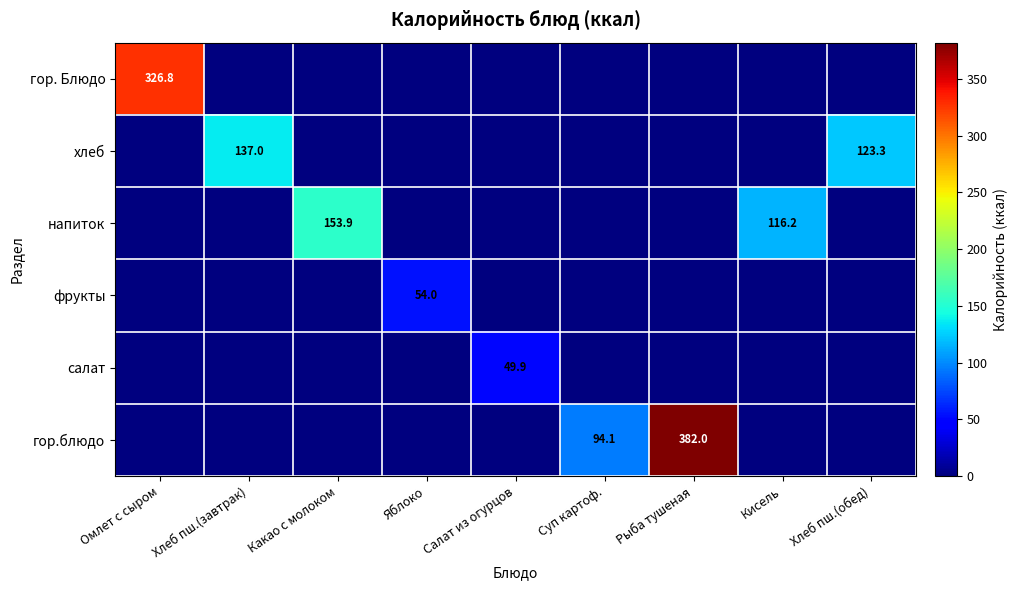

At which category is the sum across all series the highest?

Рыба тушеная